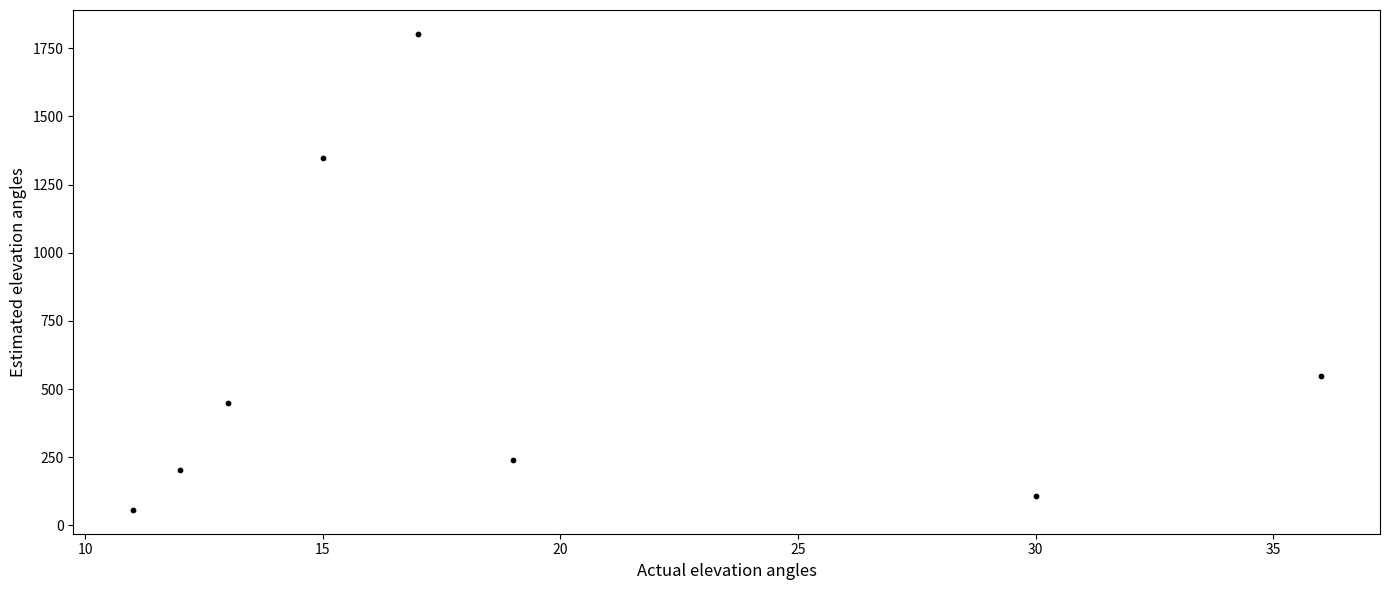

What Y value in the scatter plot is closest to 930?

547